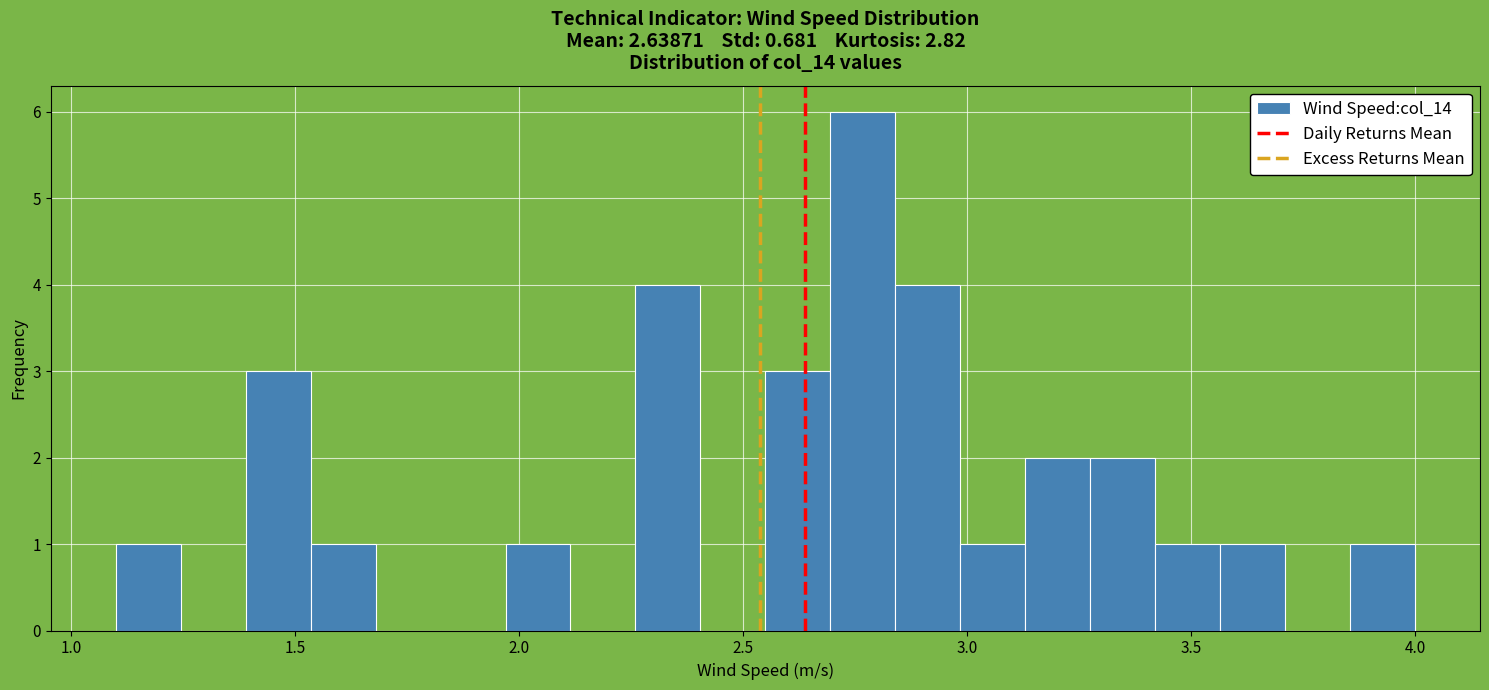

Around what value on the x-axis is the tallest bar? Give the approximate position of its centre, as read against the axis.

2.75